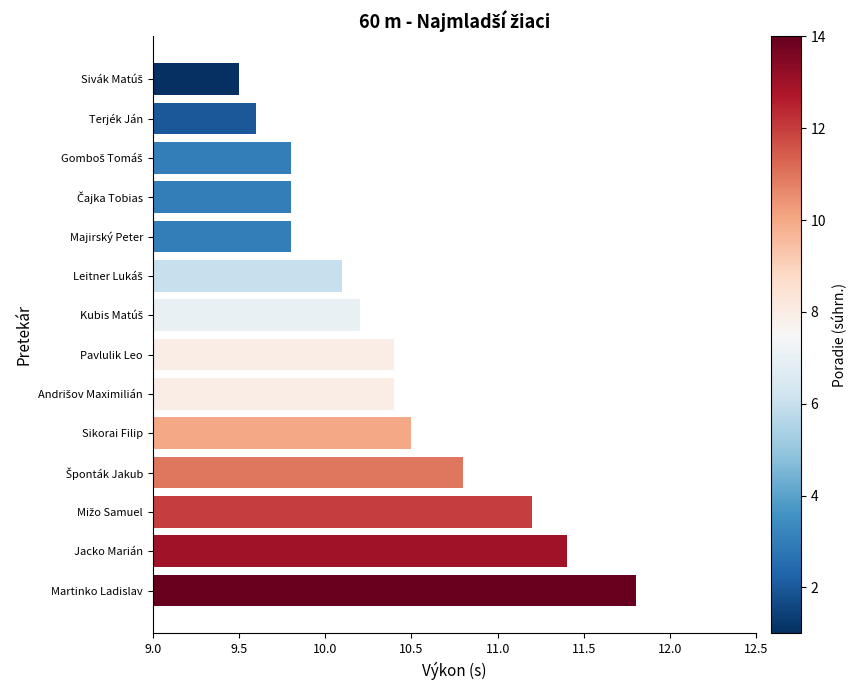

Which category has the highest value across all series?

Martinko Ladislav